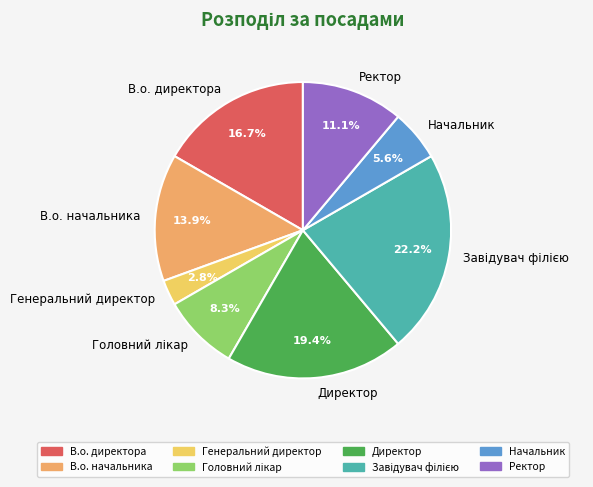

Does Директор account for over 50% of the chart?

No